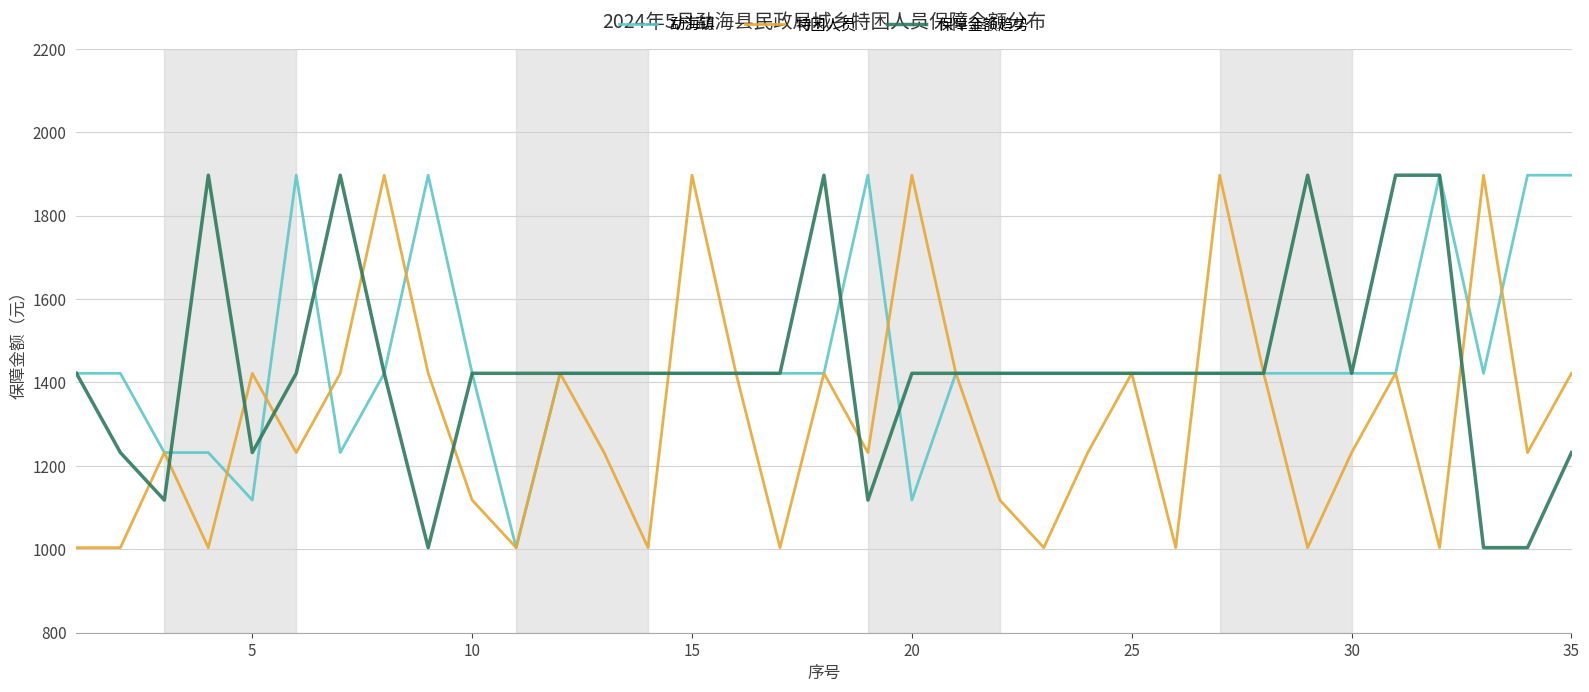

What is the minimum value for 勐海镇?

1004